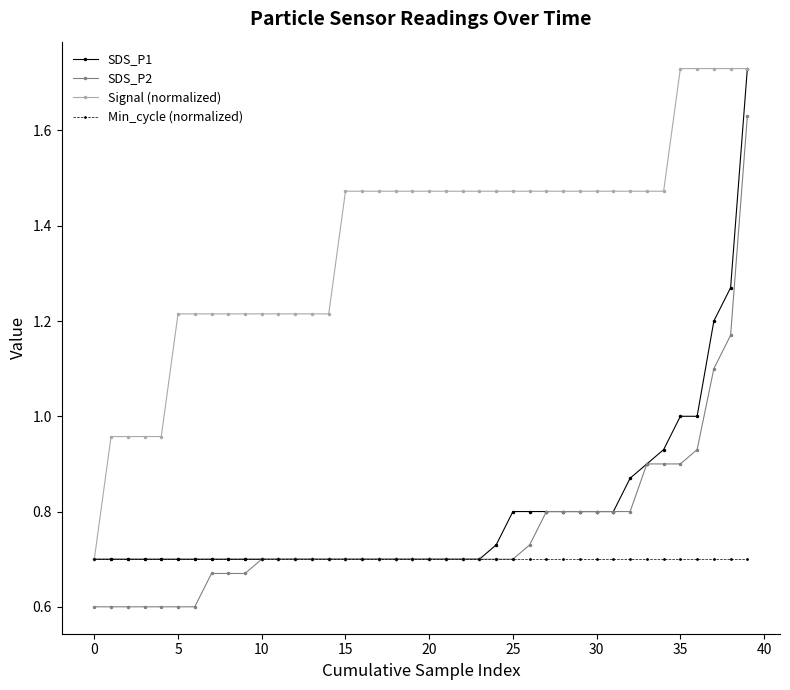

What is the lowest value of the SDS_P2 series?

0.6